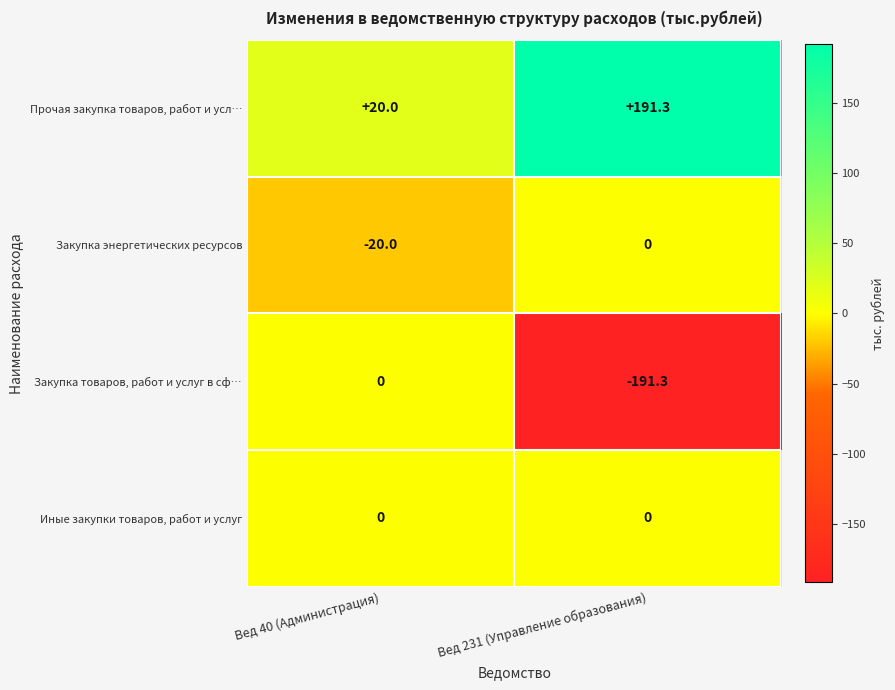

Reading right to left, what are all the values shown in this chart?

Прочая закупка товаров, работ и усл…: Вед 231 (Управление образования)=191.3	Вед 40 (Администрация)=20.0
Закупка энергетических ресурсов: Вед 231 (Управление образования)=0.0	Вед 40 (Администрация)=-20.0
Закупка товаров, работ и услуг в сф…: Вед 231 (Управление образования)=-191.3	Вед 40 (Администрация)=0.0
Иные закупки товаров, работ и услуг: Вед 231 (Управление образования)=0.0	Вед 40 (Администрация)=0.0